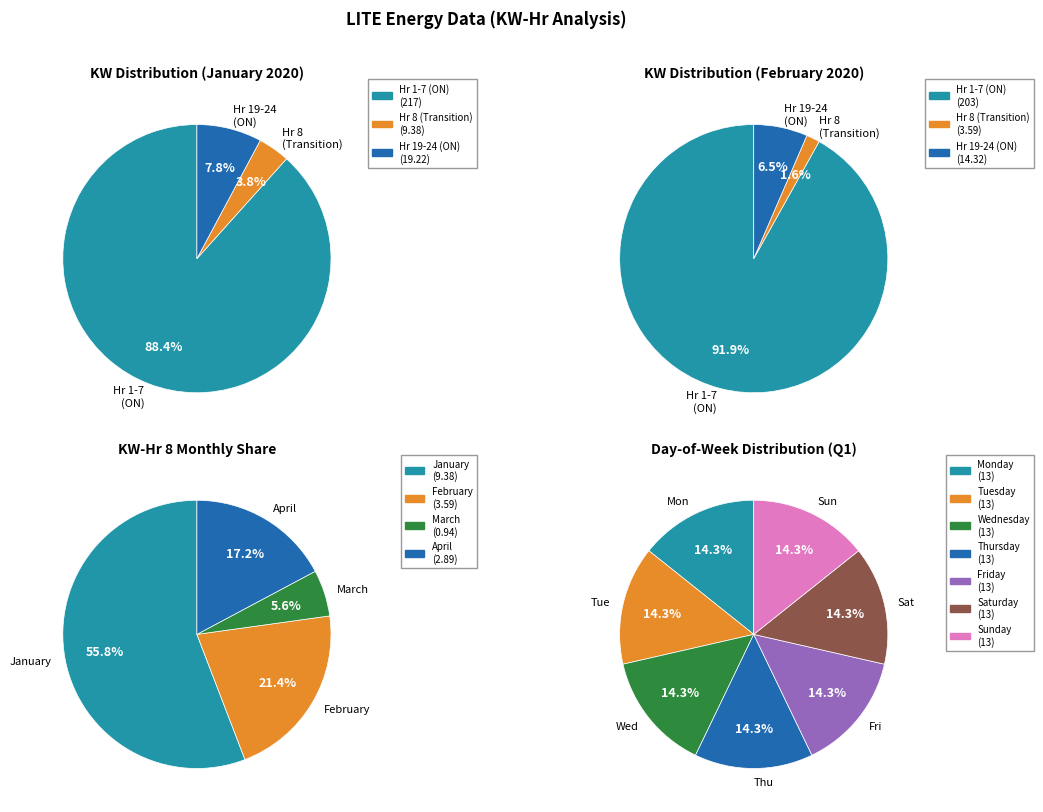

Is 3 the majority of the pie?

No